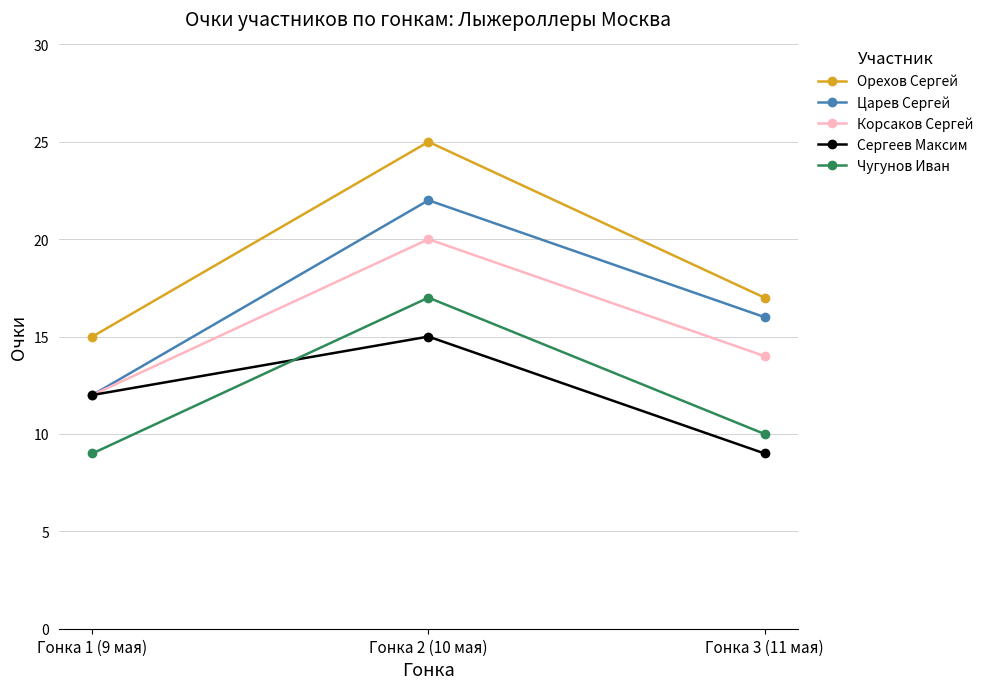

The Царев Сергей series shows 16 at Гонка 3 (11 мая). True or false?

True